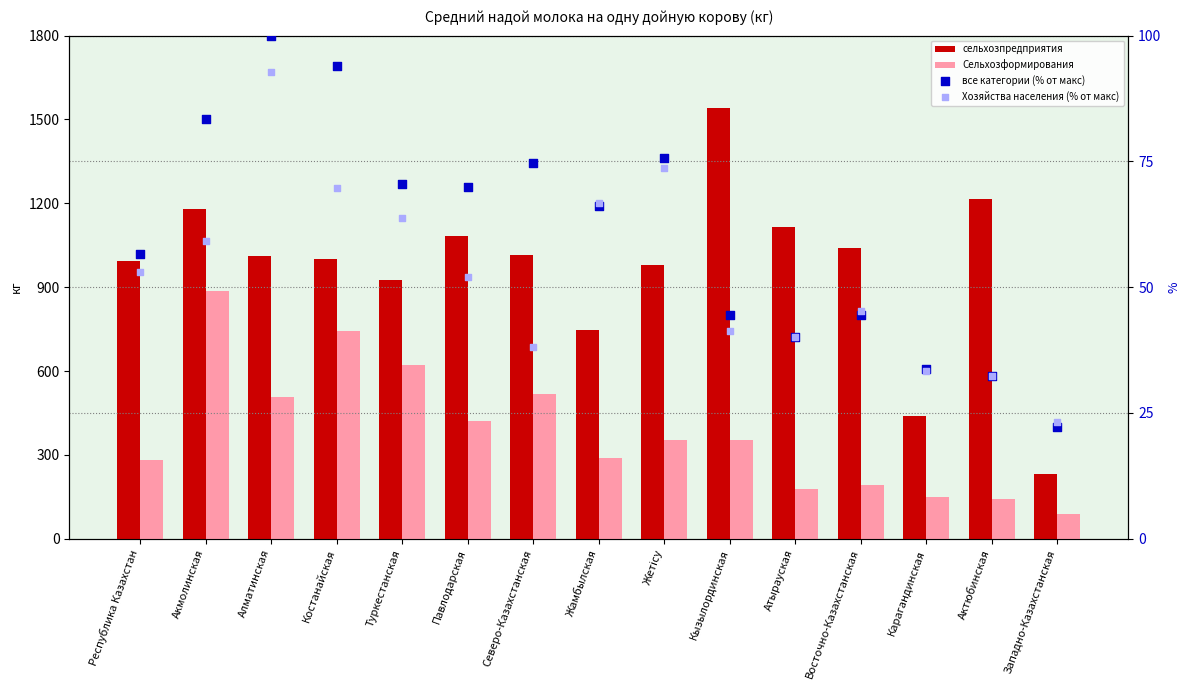

Which series has the widest spread of Y values?

сельхозпредприятия